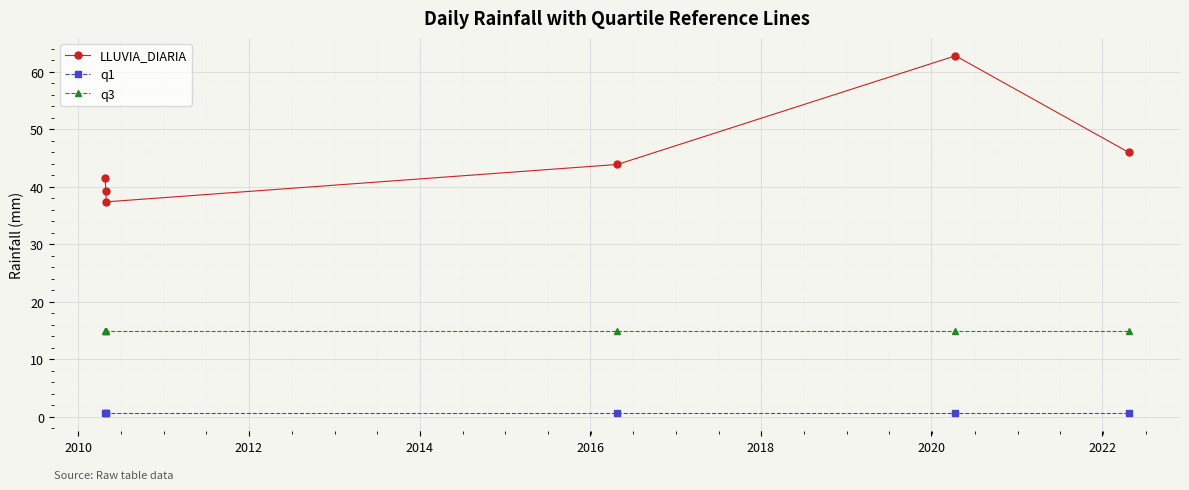

Which series has the largest total across all categories?

LLUVIA_DIARIA